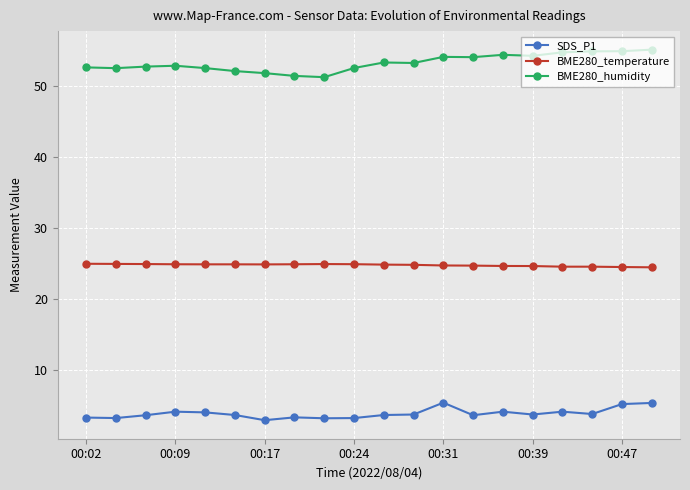

List the series in order of their peak value, highest first.

BME280_humidity, BME280_temperature, SDS_P1